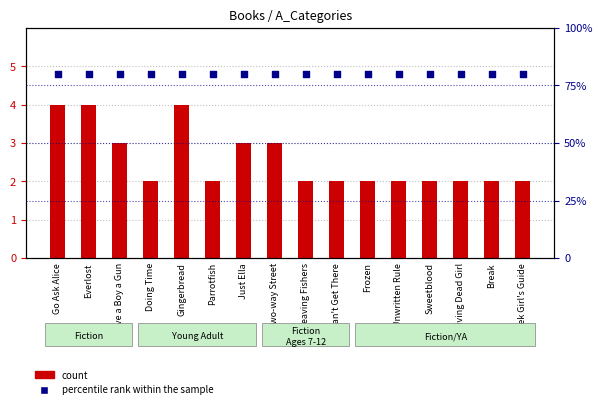

Which series reaches the minimum Y coordinate?

count